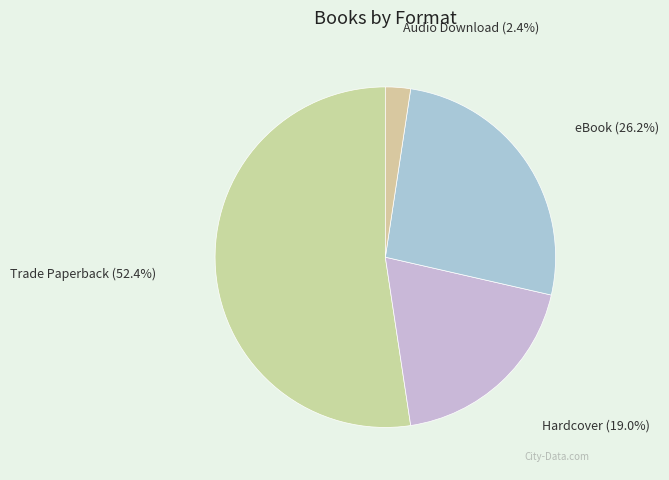

Rank the categories by value from lowest to highest.

Audio Download, Hardcover, eBook, Trade Paperback